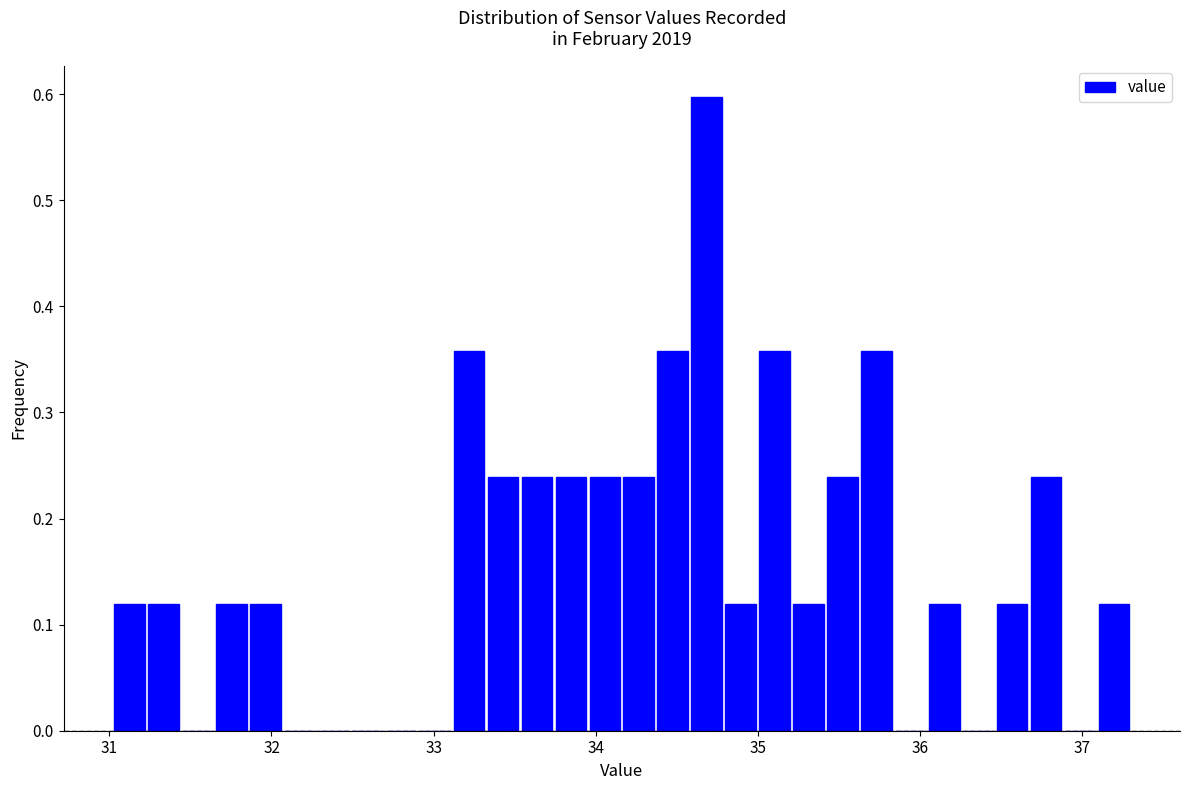

Around what value on the x-axis is the tallest bar? Give the approximate position of its centre, as read against the axis.

34.7